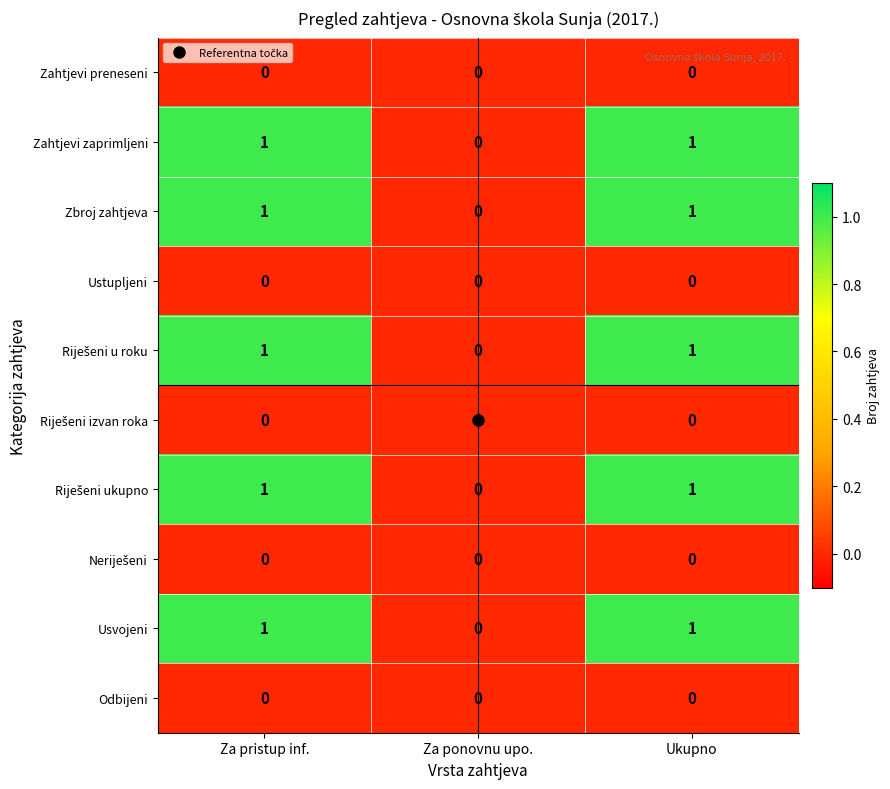

At which label does Zbroj zahtjeva reach its minimum?

Za ponovnu upo.